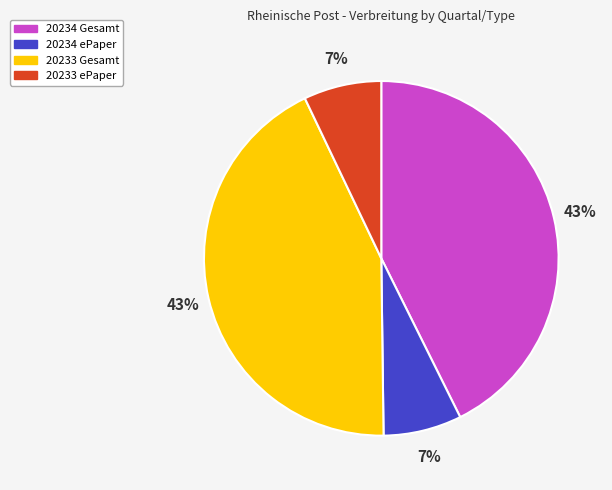

Between 20234 ePaper and 20234 Gesamt, which is larger?

20234 Gesamt